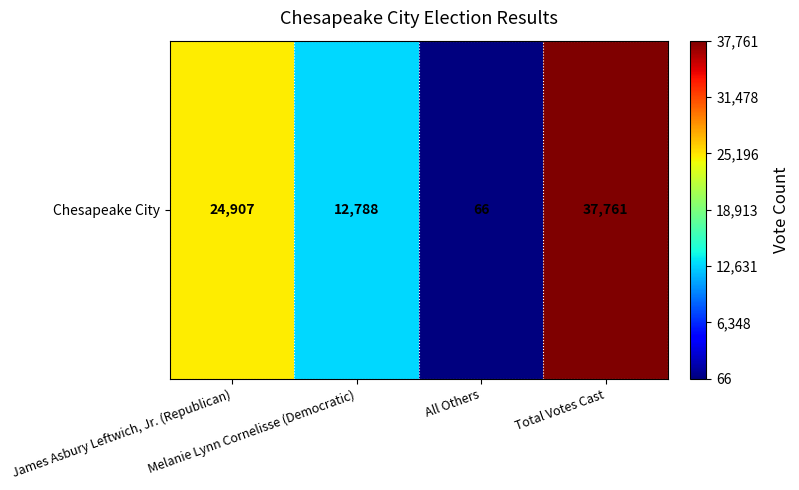

Is it true that the value at James Asbury Leftwich, Jr. (Republican) is 32827?

False